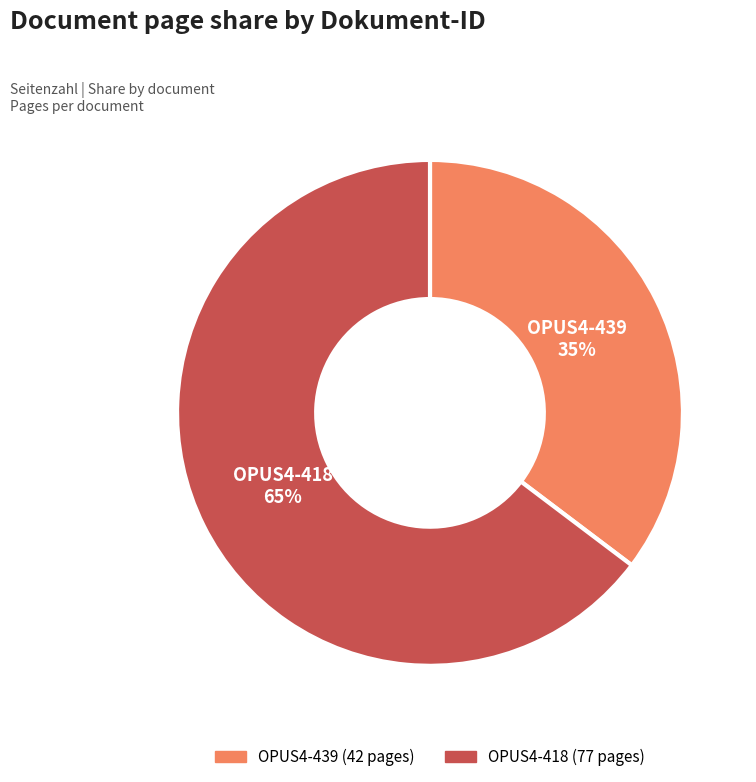

Is it true that OPUS4-439 is 35% of the pie?

True